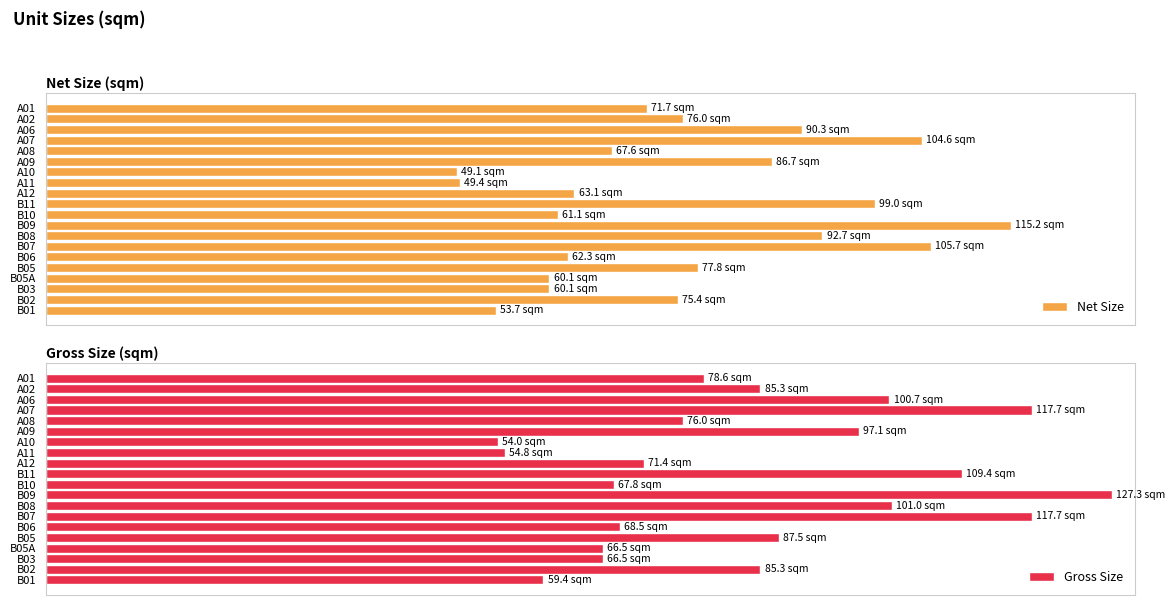

What is the average value of the Gross Size series?

84.6